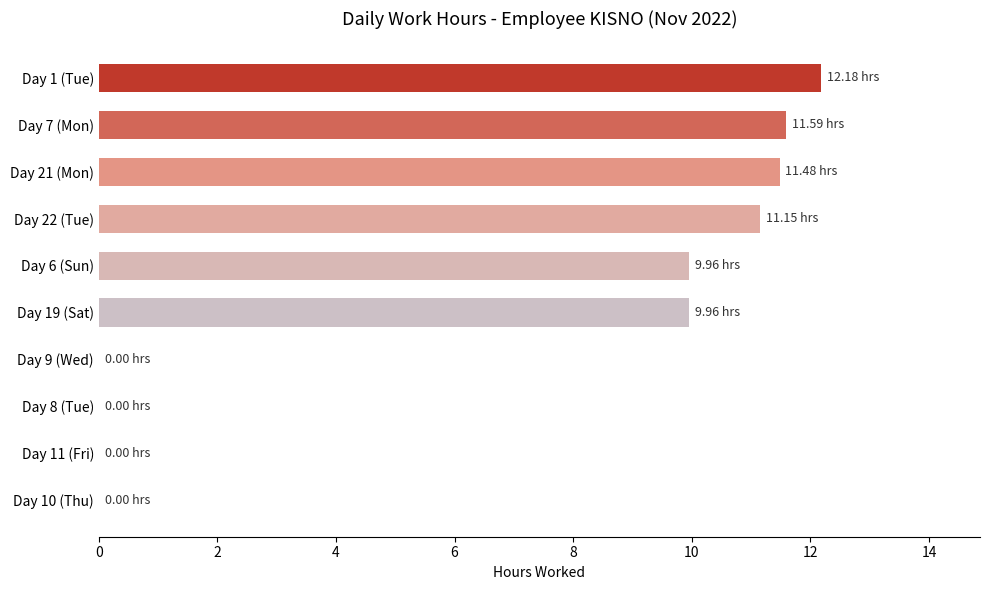

Are the bars grouped side by side (vs. stacked)?

No